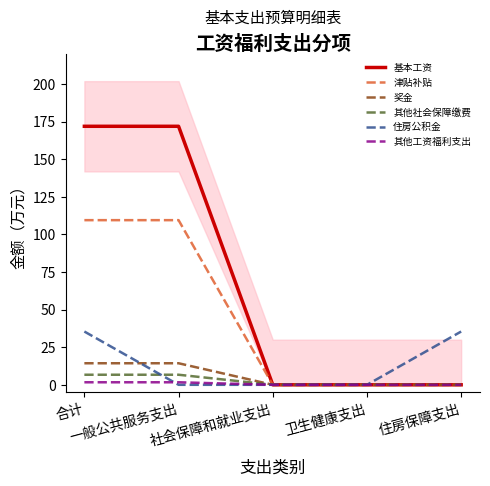

What position from the left is 住房保障支出?

5